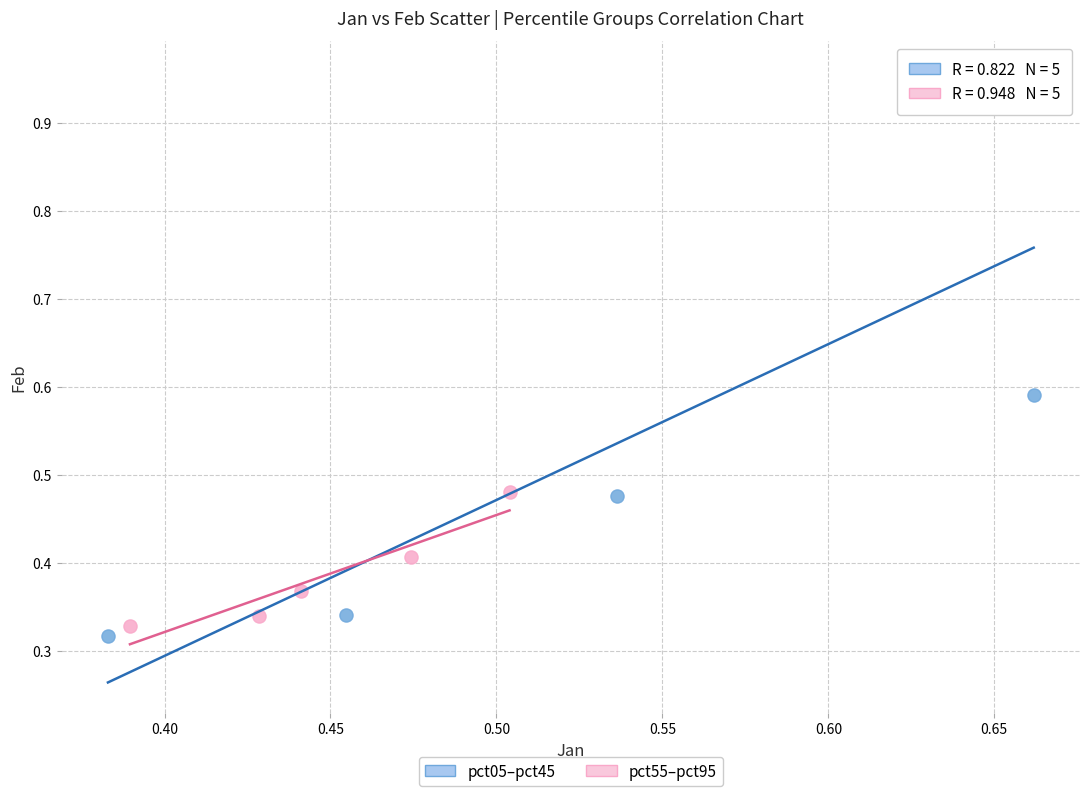

Which series contains the highest Y value?

pct05–pct45